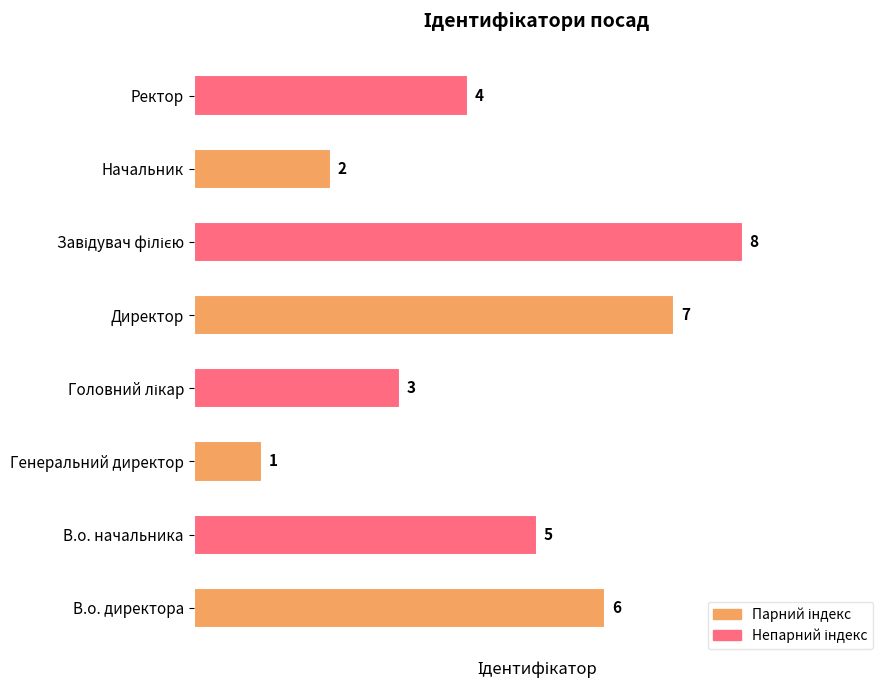

What is the difference between the maximum and minimum values?

7